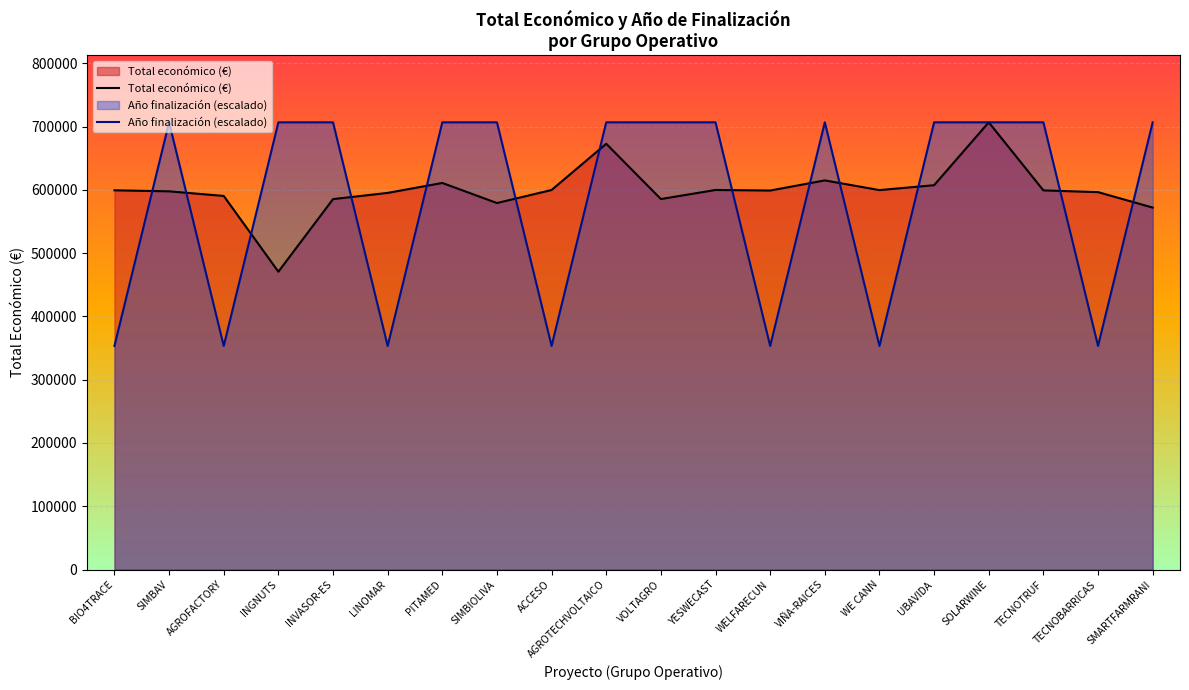

True or false: Año finalización (escalado) has more than 0 points higher than both neighbors.

True